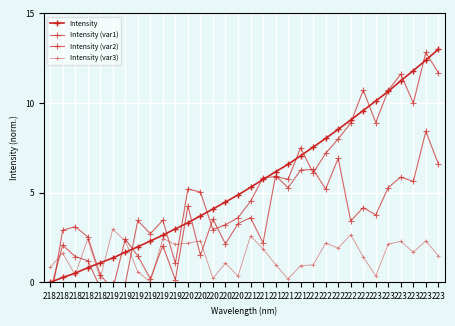

What is the average value of the Intensity series?

5.6